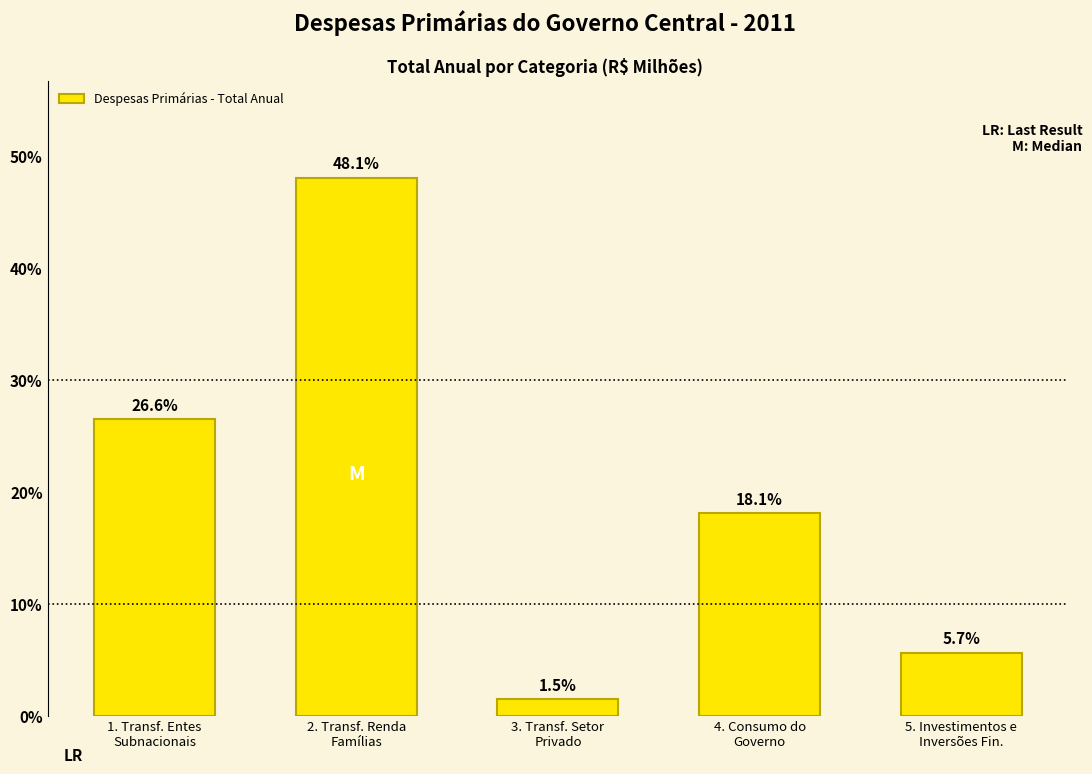

Reading left to right, what are all the values shown in this chart?

26.6	48.1	1.5	18.1	5.7